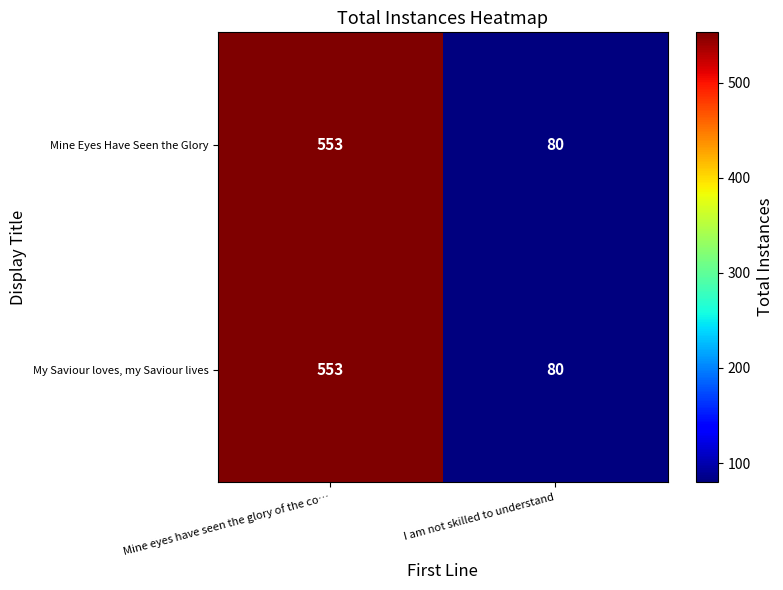

Reading left to right, what are all the values shown in this chart?

Mine Eyes Have Seen the Glory: 553	80
My Saviour loves, my Saviour lives: 553	80